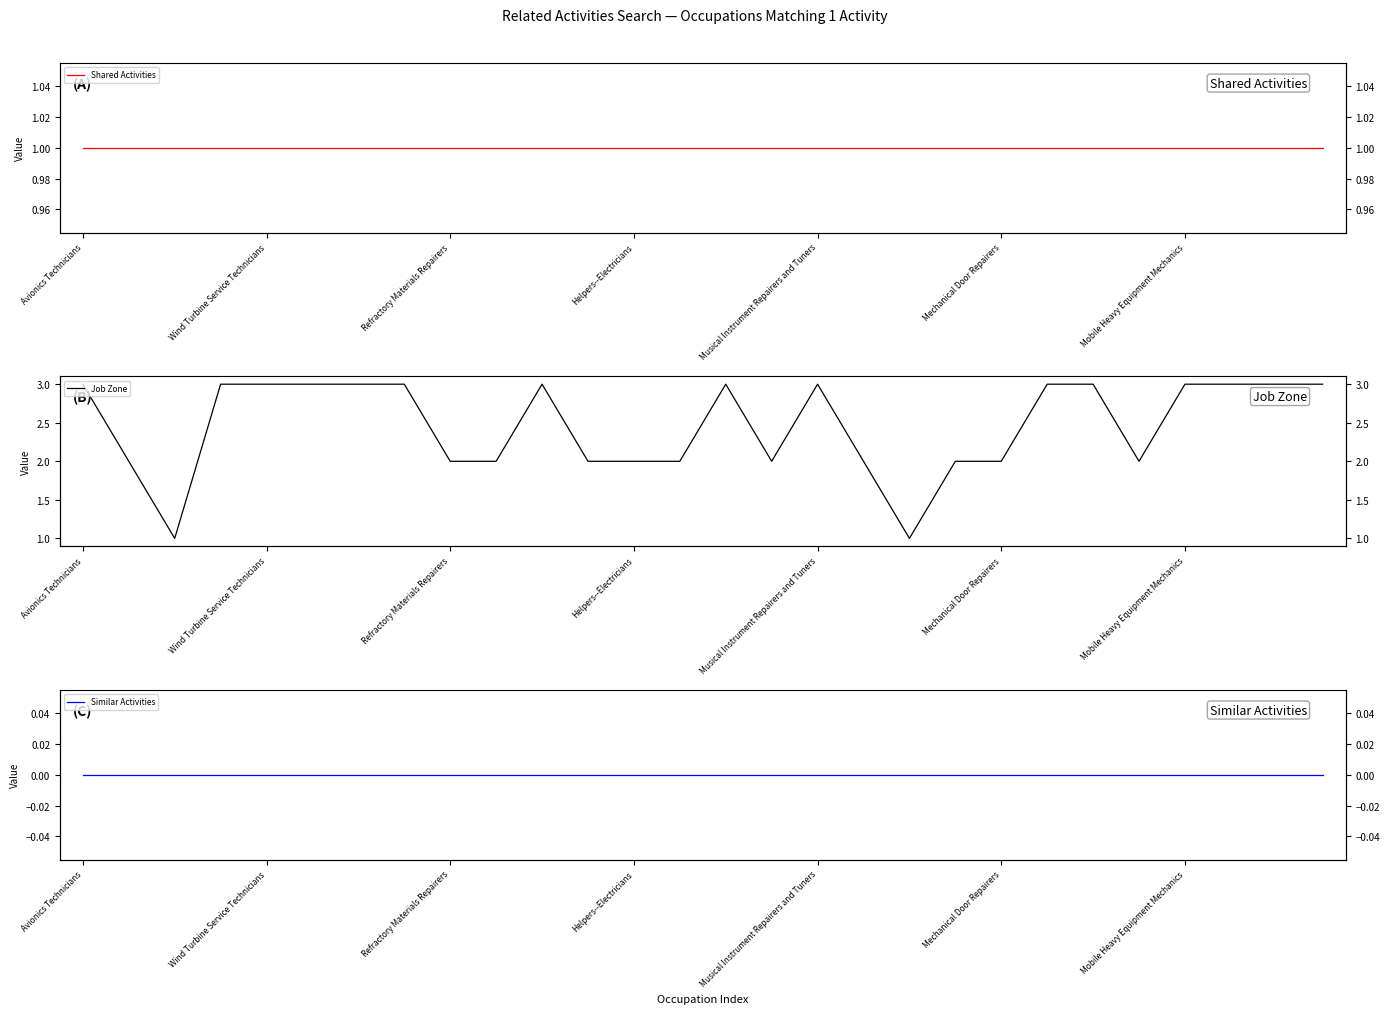

Reading left to right, what are all the values shown in this chart?

Shared Activities: 1	1	1	1	1	1	1	1	1	1	1	1	1	1	1	1	1	1	1	1	1	1	1	1	1	1	1	1
Job Zone: 3	2	1	3	3	3	3	3	2	2	3	2	2	2	3	2	3	2	1	2	2	3	3	2	3	3	3	3
Similar Activities: 0	0	0	0	0	0	0	0	0	0	0	0	0	0	0	0	0	0	0	0	0	0	0	0	0	0	0	0